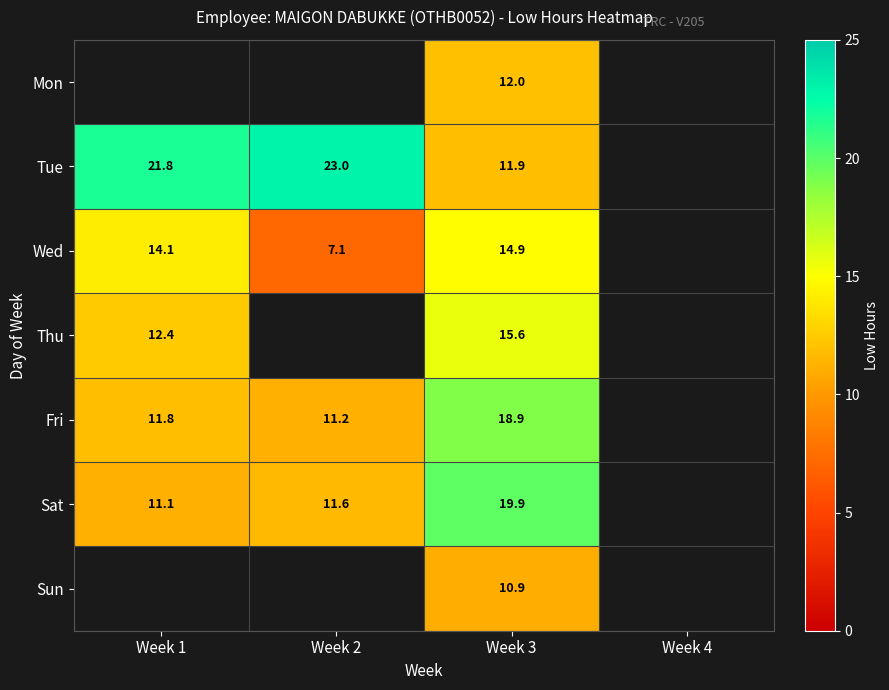

At Week 3, list the series in order from largest to smallest.

Sat, Fri, Thu, Wed, Mon, Tue, Sun